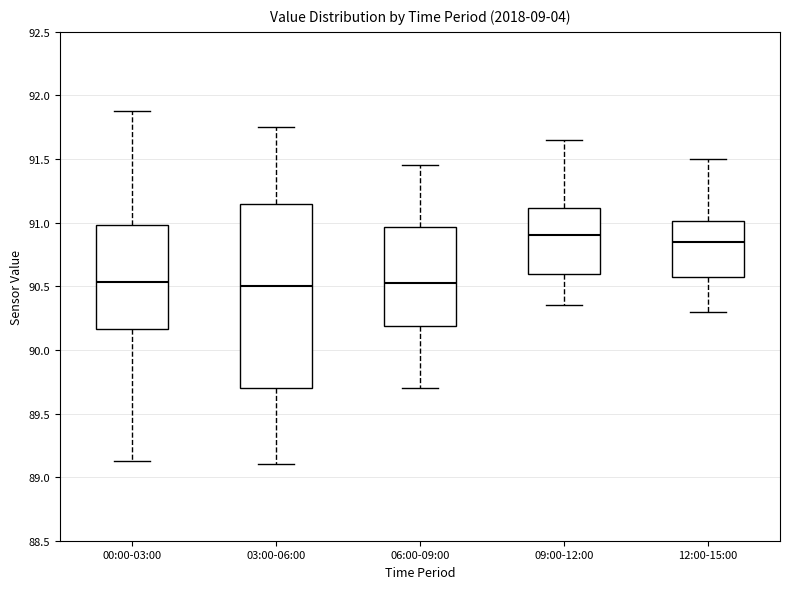

Where does the upper whisker of the box for 06:00-09:00 end on the y-axis? The values are not printed on the chart, so give them approximately, as read against the axis.

91.45